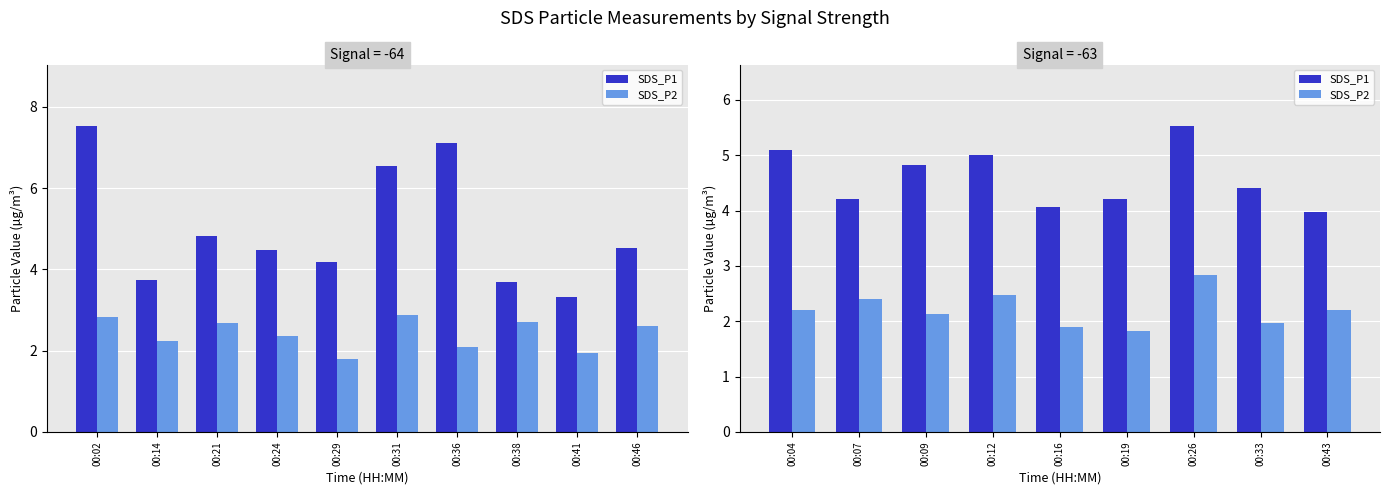

Between 00:26 and 00:09, which is larger?

00:26